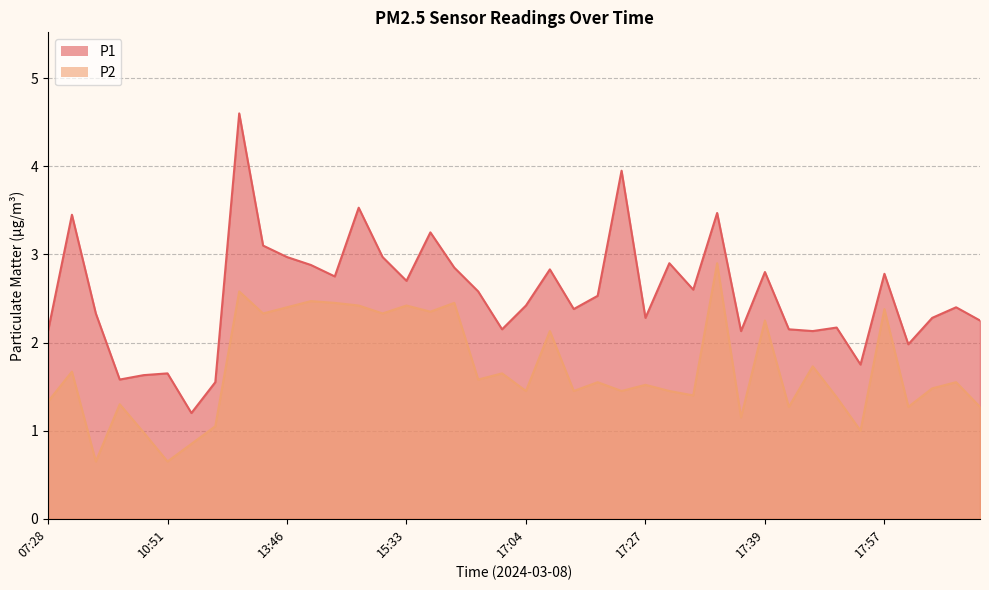

List the series in order of their overall mean, highest first.

P1, P2